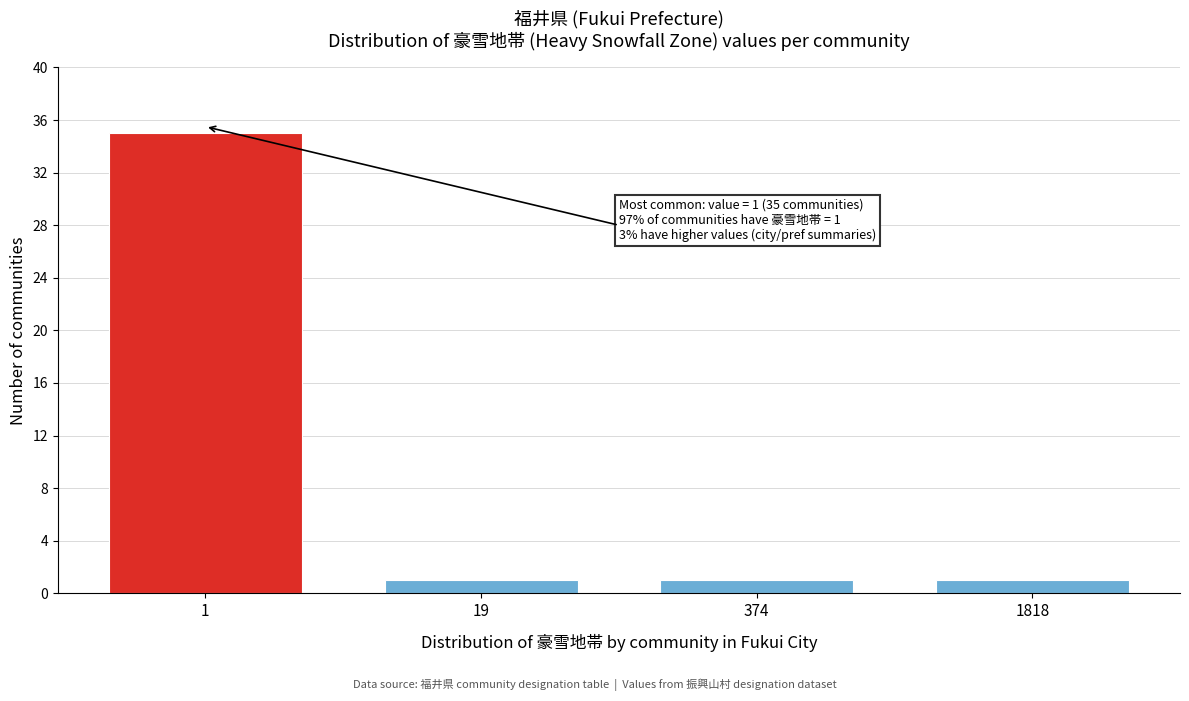

Reading left to right, transcribe all the data shown in this chart.

1=35	19=1	374=1	1818=1